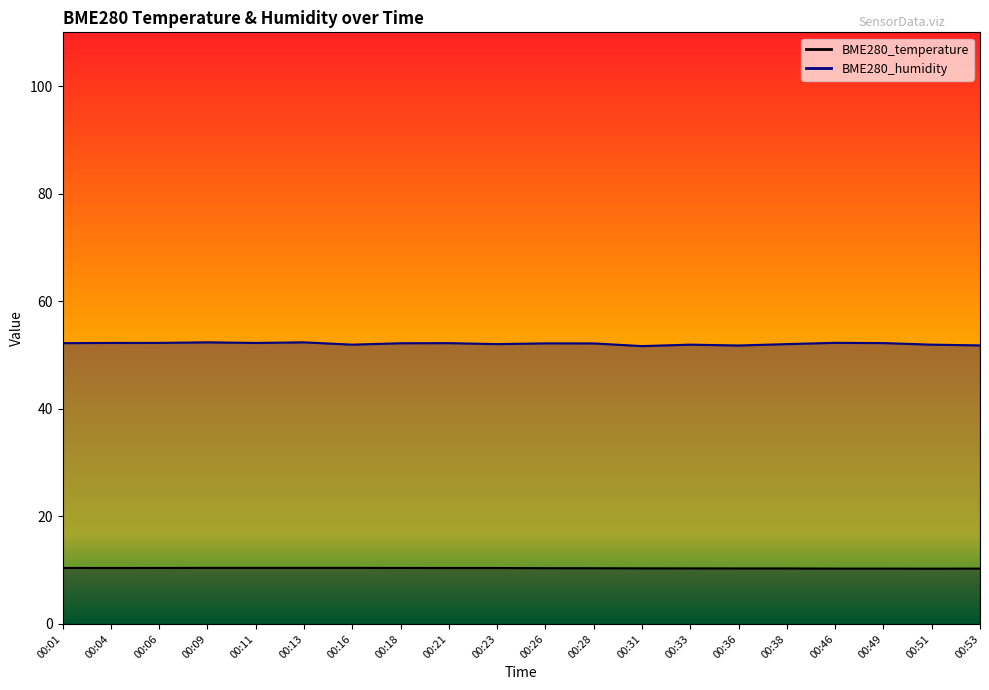

Reading left to right, list all the values displayed in this chart.

BME280_temperature: 00:01=10.4	00:04=10.4	00:06=10.4	00:09=10.4	00:11=10.4	00:13=10.4	00:16=10.4	00:18=10.4	00:21=10.4	00:23=10.4	00:26=10.4	00:28=10.4	00:31=10.3	00:33=10.3	00:36=10.3	00:38=10.3	00:46=10.3	00:49=10.3	00:51=10.3	00:53=10.3
BME280_humidity: 00:01=52.2	00:04=52.2	00:06=52.3	00:09=52.4	00:11=52.2	00:13=52.4	00:16=51.9	00:18=52.2	00:21=52.2	00:23=52.0	00:26=52.2	00:28=52.2	00:31=51.7	00:33=51.9	00:36=51.8	00:38=52.0	00:46=52.3	00:49=52.2	00:51=51.9	00:53=51.8